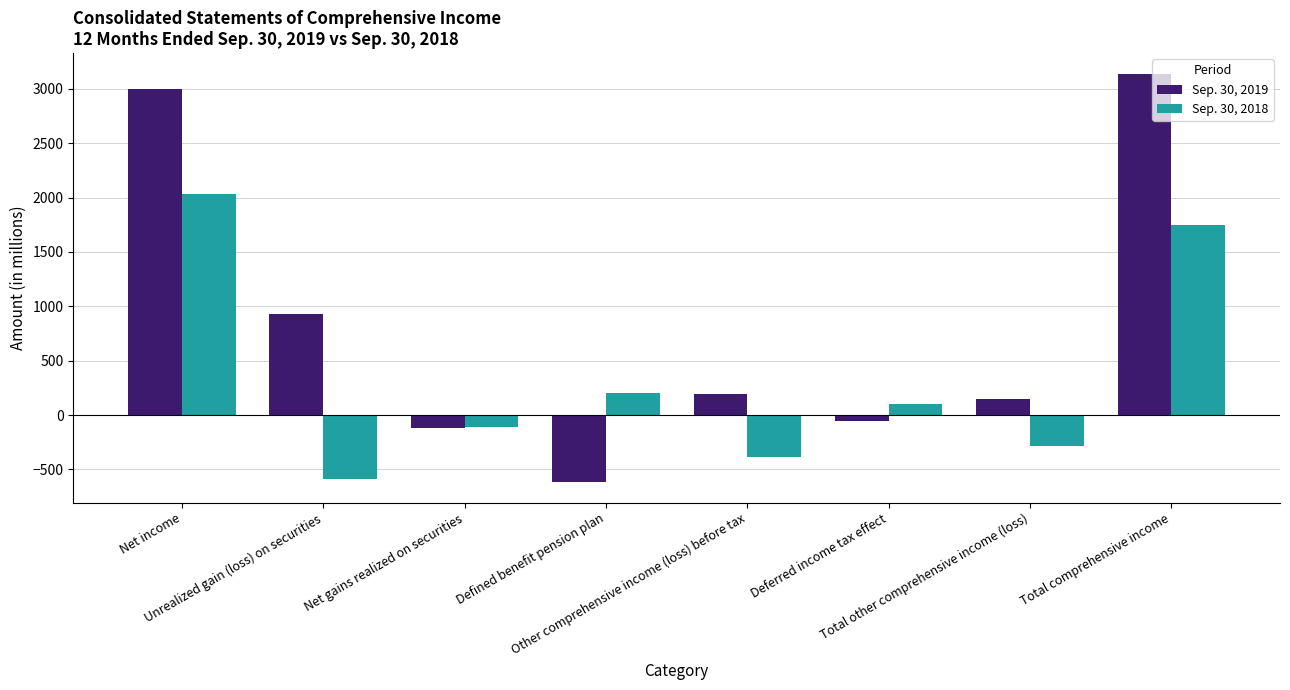

Where is Sep. 30, 2018 nearest to the value 722?

Defined benefit pension plan